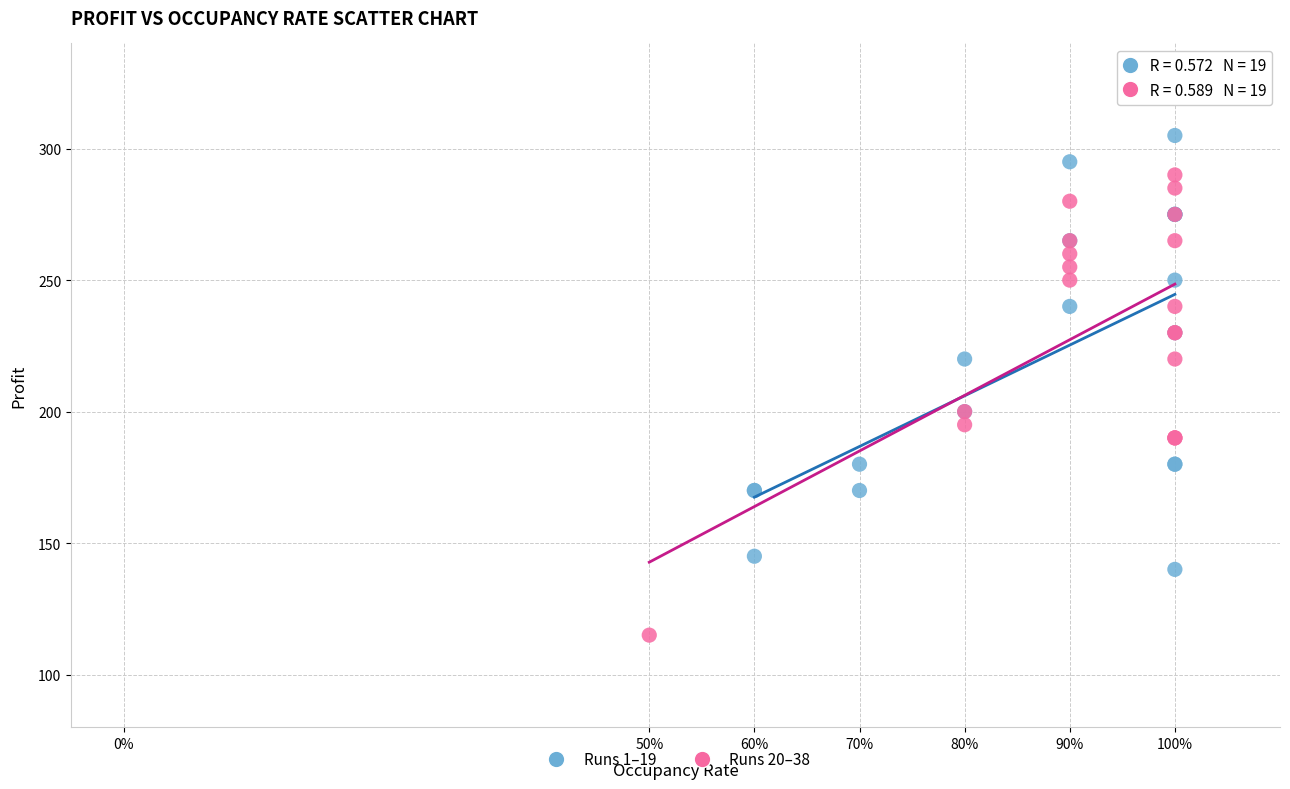

What are all the series names shown in the legend?

Runs 1–19, Runs 20–38